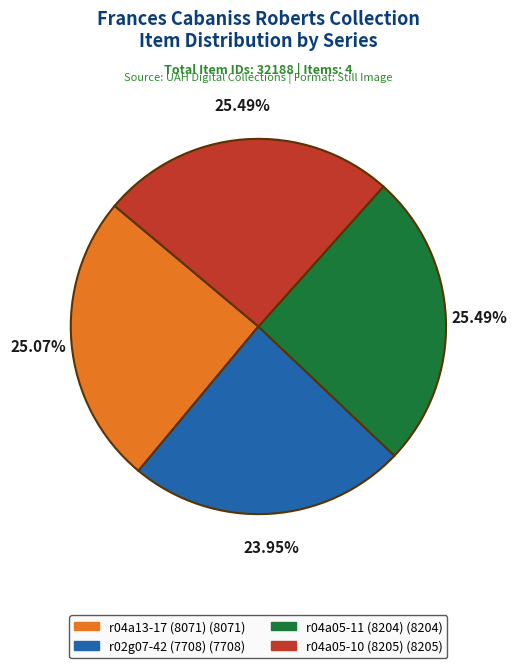

What percentage is NOT represented by r04a05-11 (8204)?

74.5%